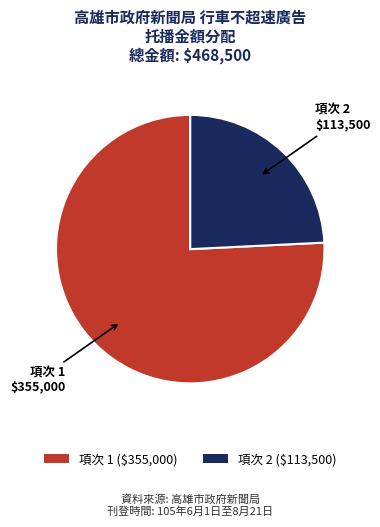

Is it true that 項次 1 ($355,000) is 76% of the pie?

True